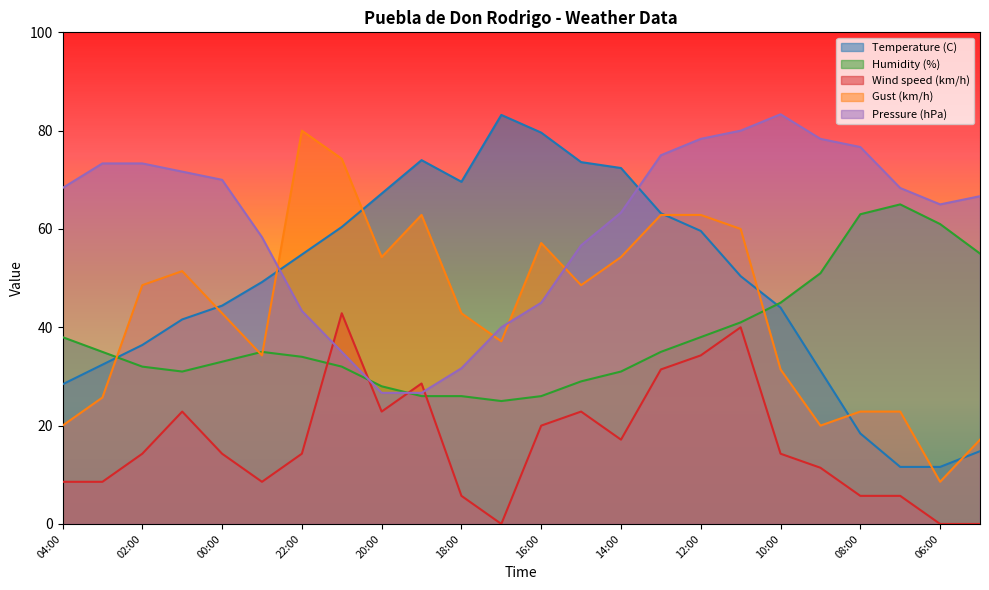

Which series changed the most between 04:00 and 17:00?

Temperature (C)